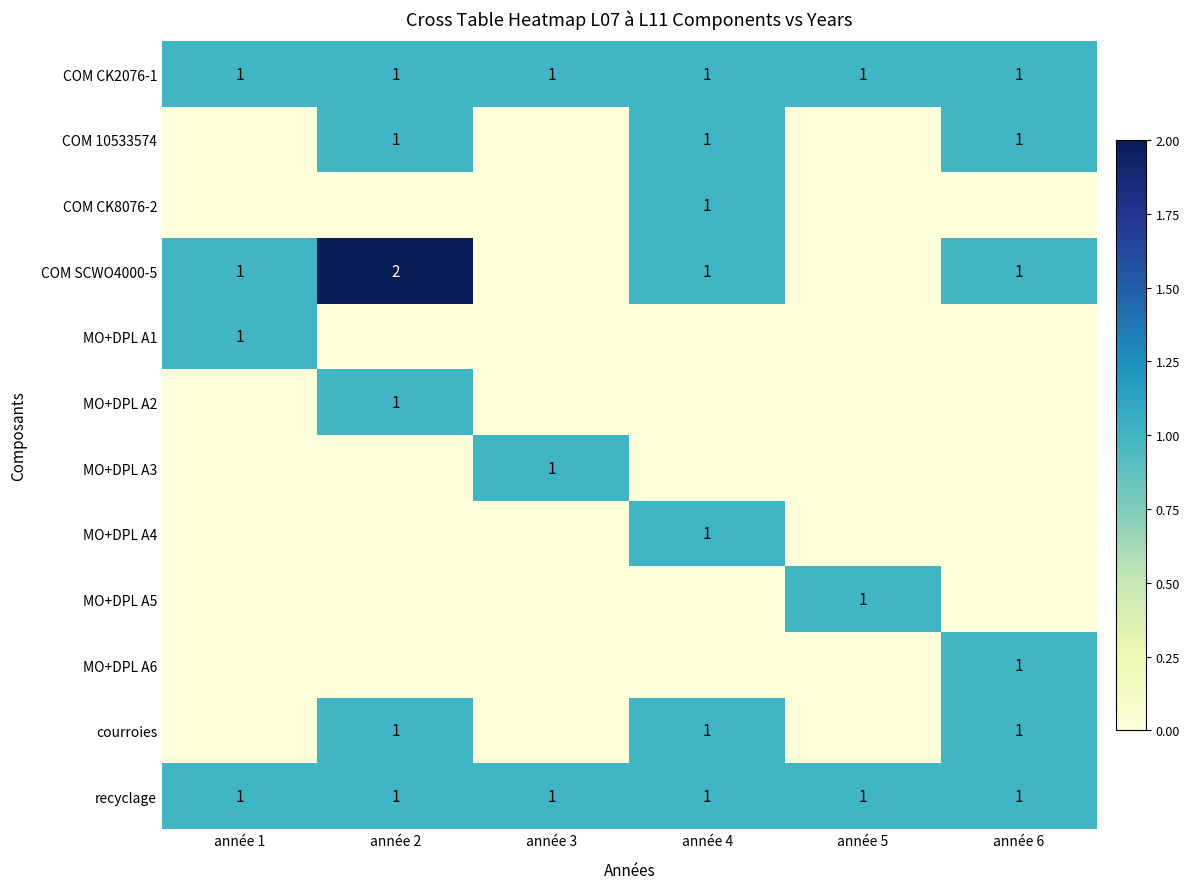

Is it true that recyclage equals 1 at année 2?

True